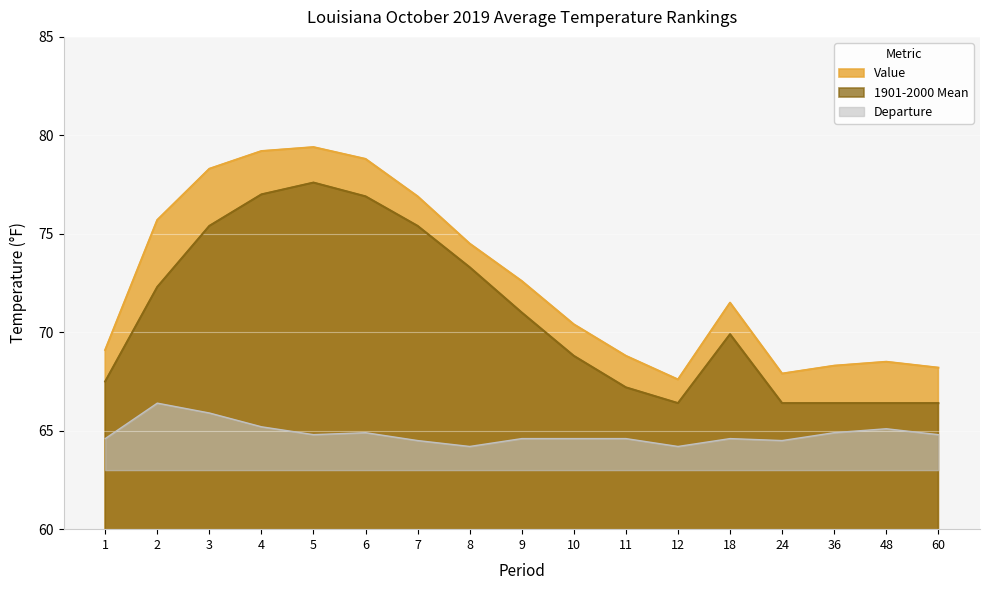

Reading left to right, extract all data points from this chart.

Value: 1=69.1	2=75.7	3=78.3	4=79.2	5=79.4	6=78.8	7=76.9	8=74.5	9=72.6	10=70.4	11=68.8	12=67.6	18=71.5	24=67.9	36=68.3	48=68.5	60=68.2
1901-2000 Mean: 1=67.5	2=72.3	3=75.4	4=77.0	5=77.6	6=76.9	7=75.4	8=73.3	9=71.0	10=68.8	11=67.2	12=66.4	18=69.9	24=66.4	36=66.4	48=66.4	60=66.4
Departure: 1=64.6	2=66.4	3=65.9	4=65.2	5=64.8	6=64.9	7=64.5	8=64.2	9=64.6	10=64.6	11=64.6	12=64.2	18=64.6	24=64.5	36=64.9	48=65.1	60=64.8